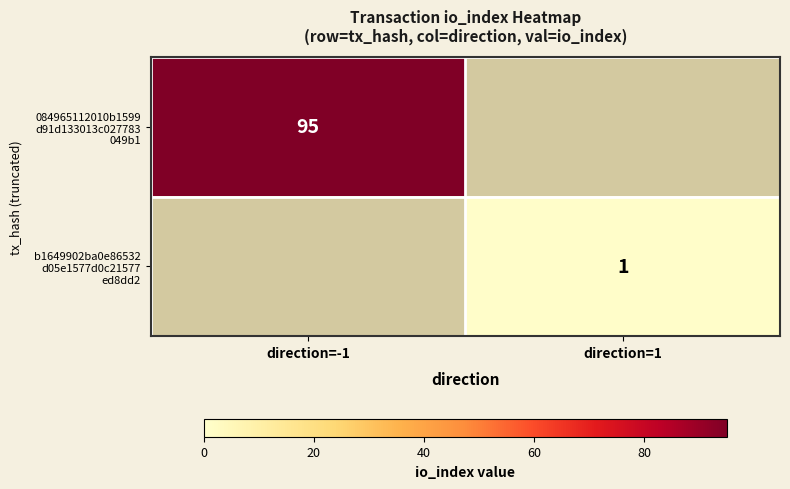

What is the maximum value shown in the chart?

95.0